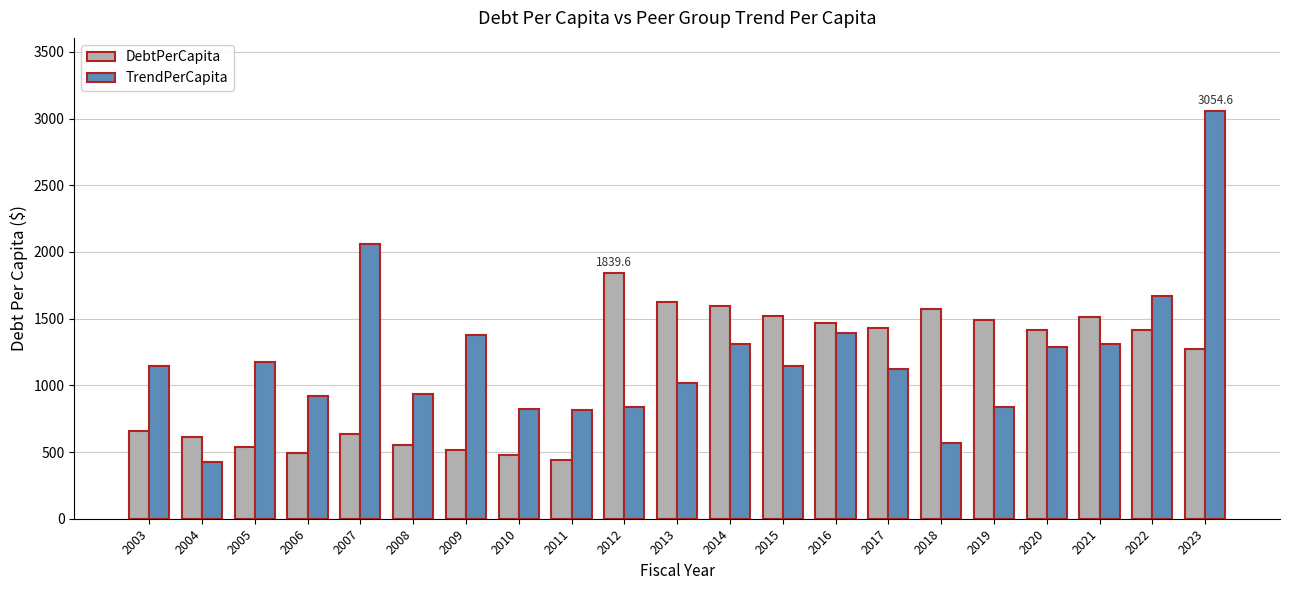

How many groups of bars are there?

21